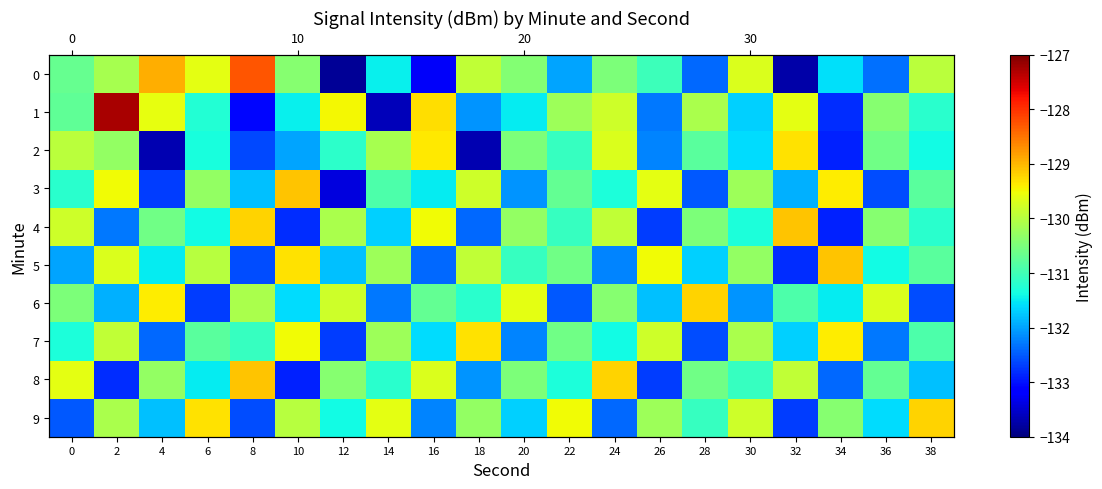

Count the number of categories in the chart.

20